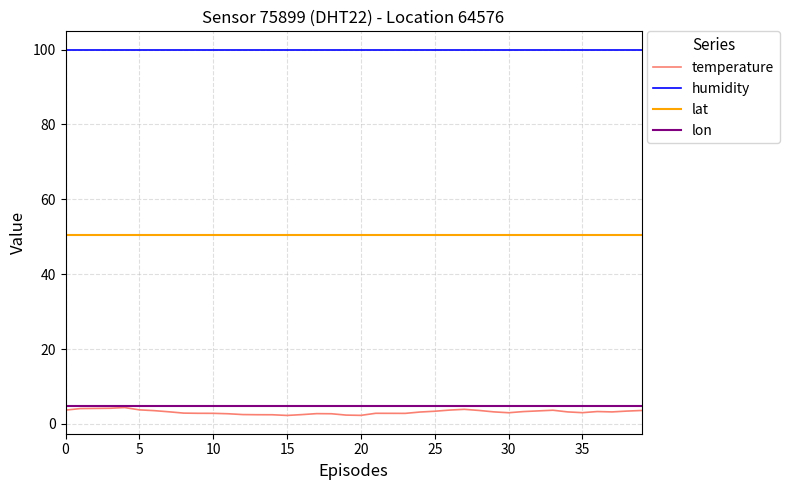

True or false: temperature has a value of 3.0 at 01:14.

True